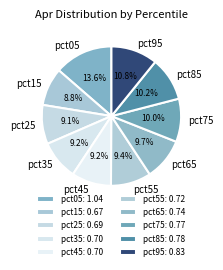

Count the number of slices in the pie.

10